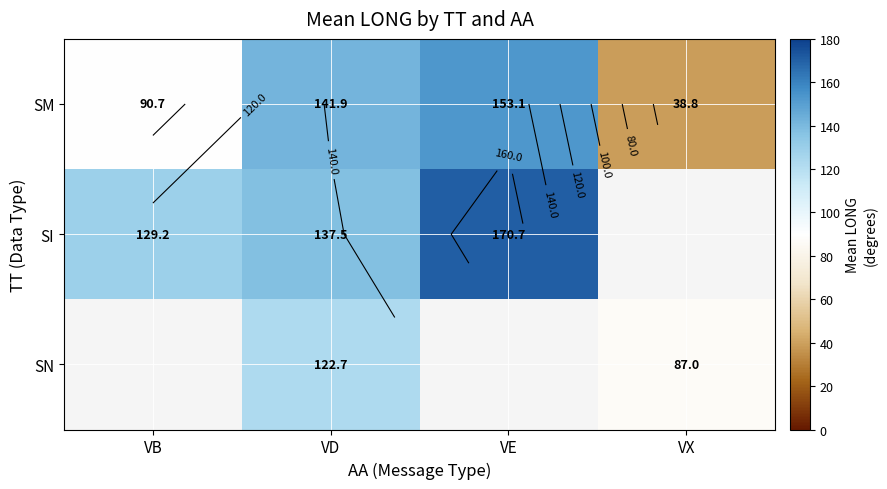

Which series has the largest total across all categories?

SI